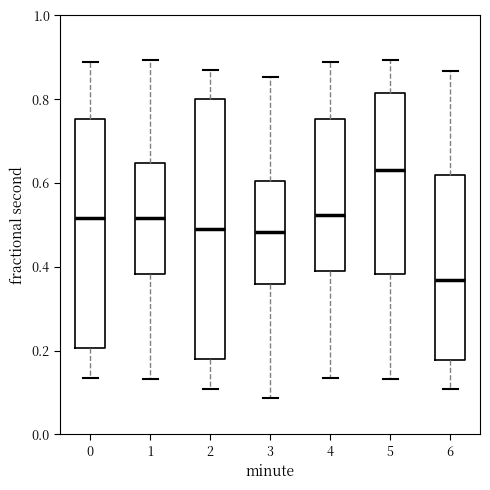

Where is the lower edge of the box at x = 0 on the y-axis? The values are not printed on the chart, so give them approximately, as read against the axis.

0.20